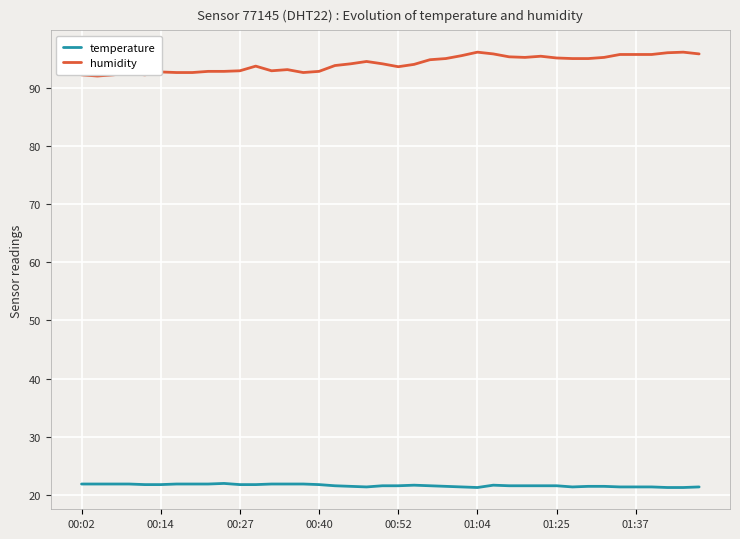

What is the minimum value for temperature?

21.3